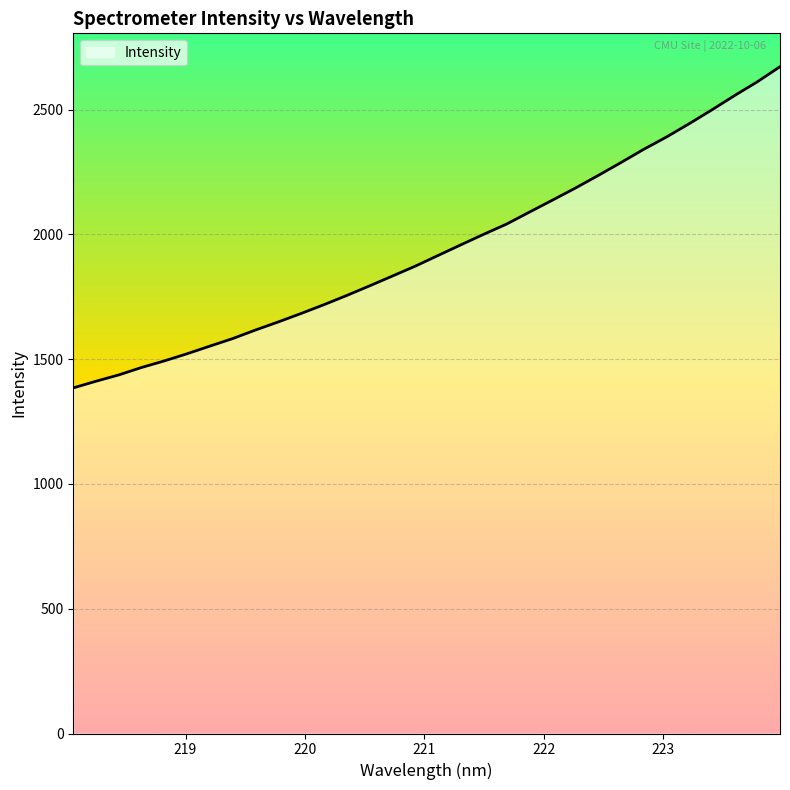

What is the minimum value shown in the chart?

1385.0